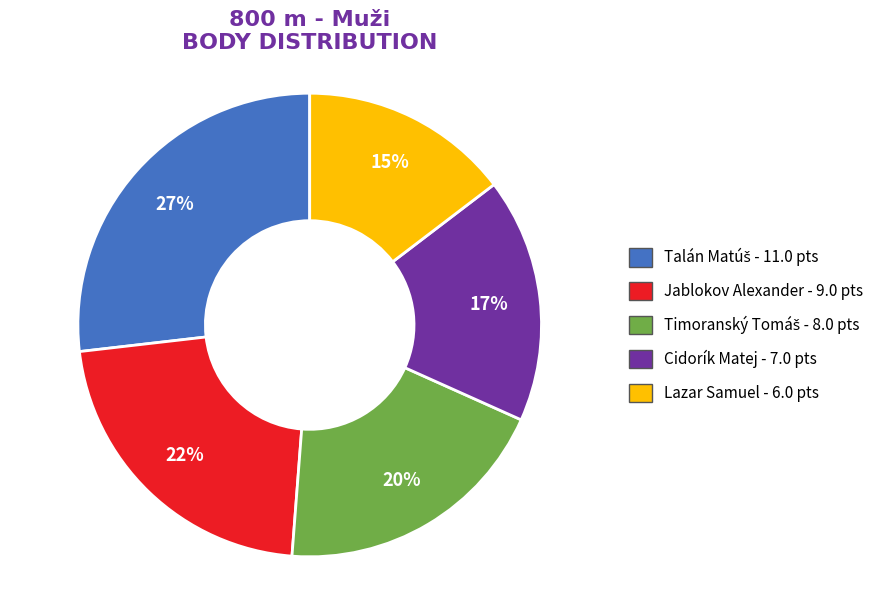

How many slices are in this pie chart?

5